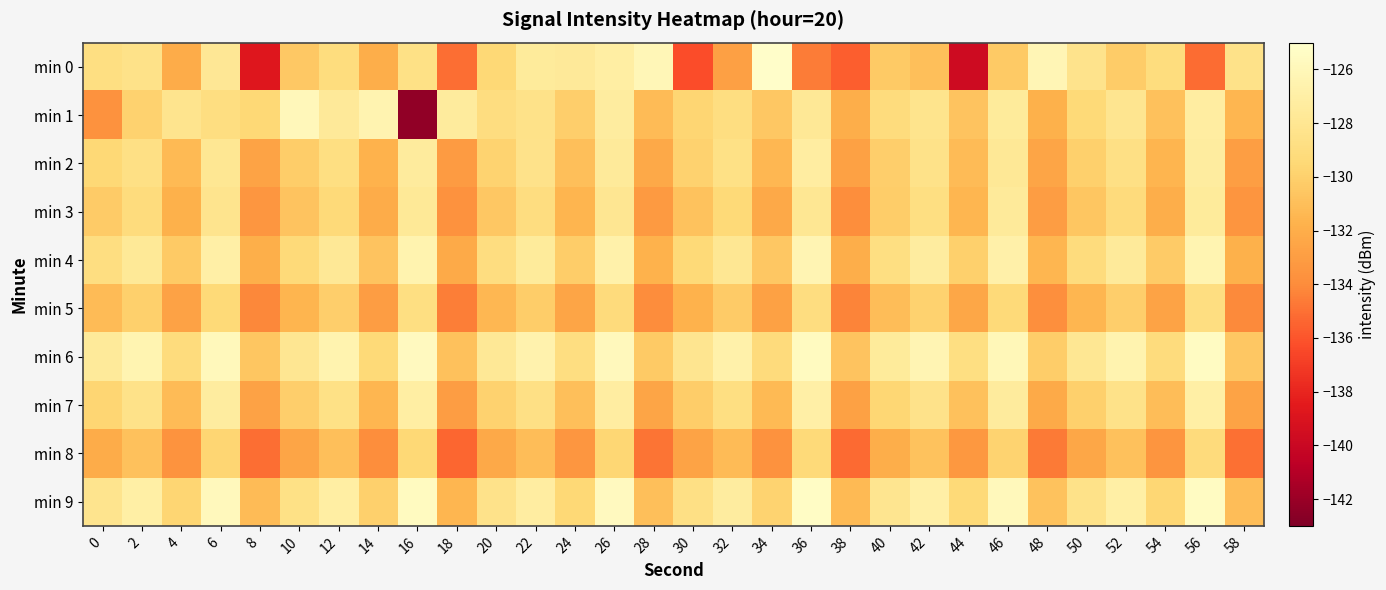

Which series has the widest spread of values?

min 1